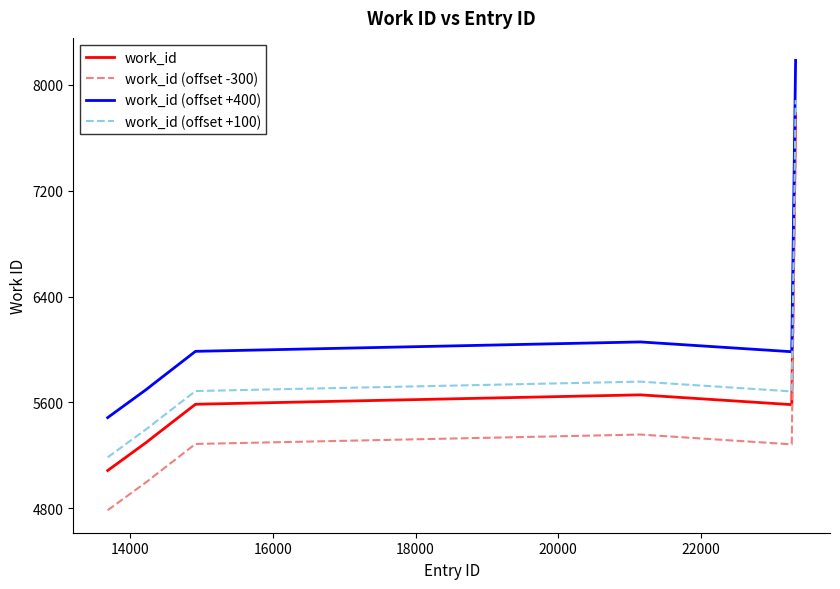

Which series has the largest total across all categories?

work_id (offset +400)